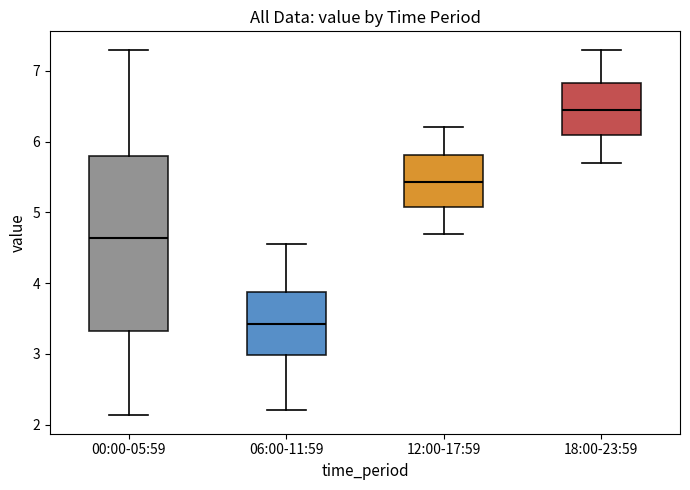

Where is the lower edge of the box for 12:00-17:59 on the y-axis? The values are not printed on the chart, so give them approximately, as read against the axis.

5.1